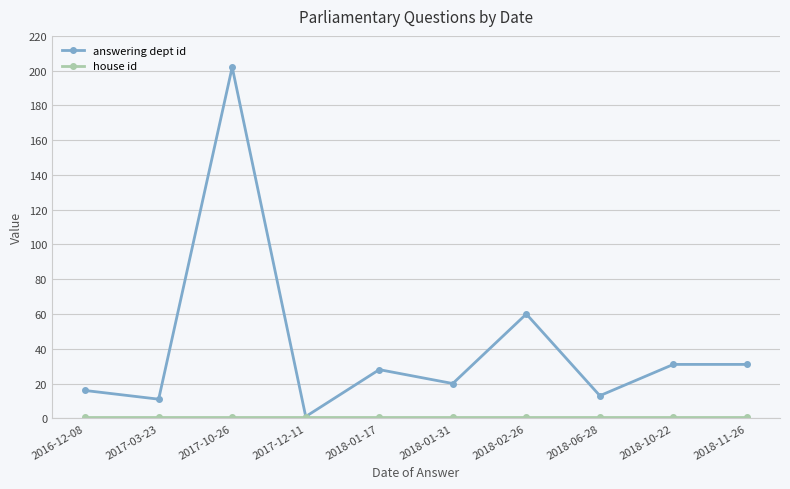

Where is the first local maximum for answering dept id?

2017-10-26